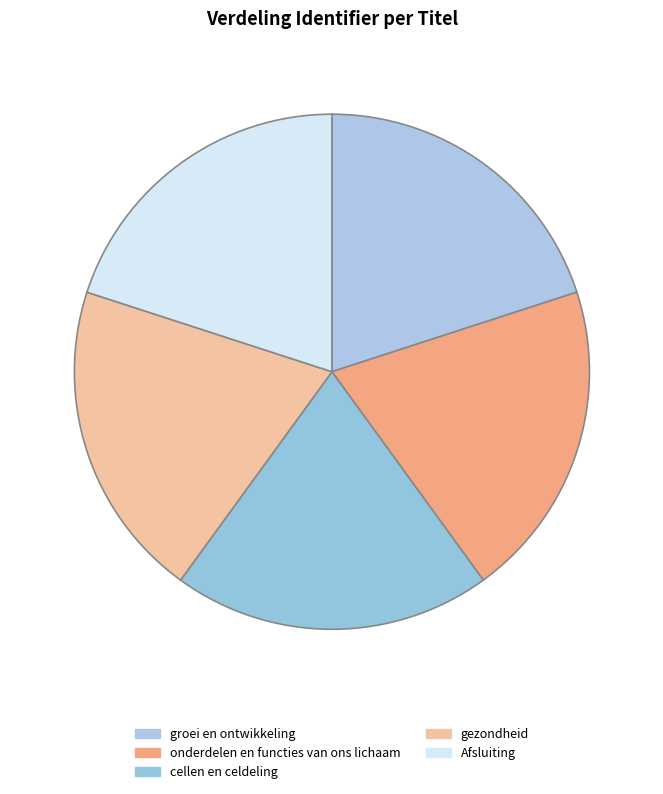

Which category has the smallest portion of the pie?

groei en ontwikkeling